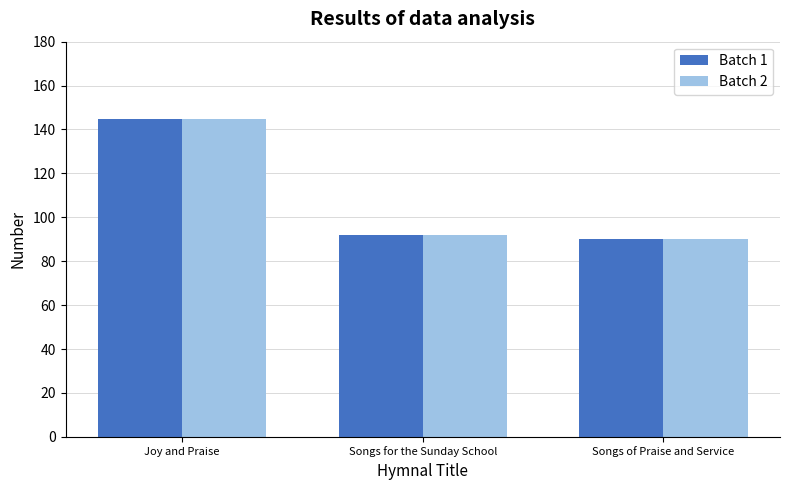

What is the value of the Batch 1 bar at the 2nd from the left?

92